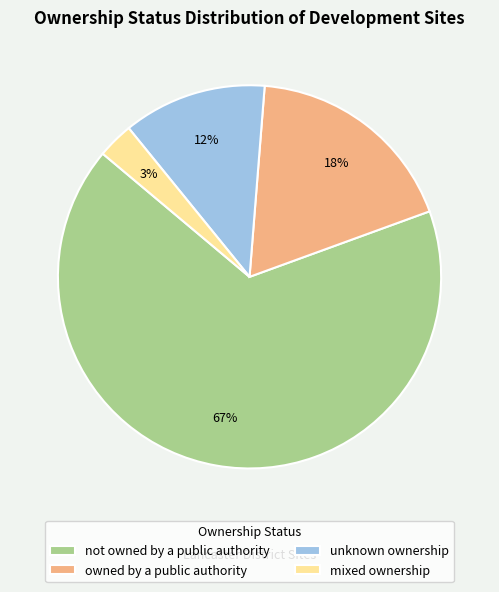

Count the number of slices in the pie.

4